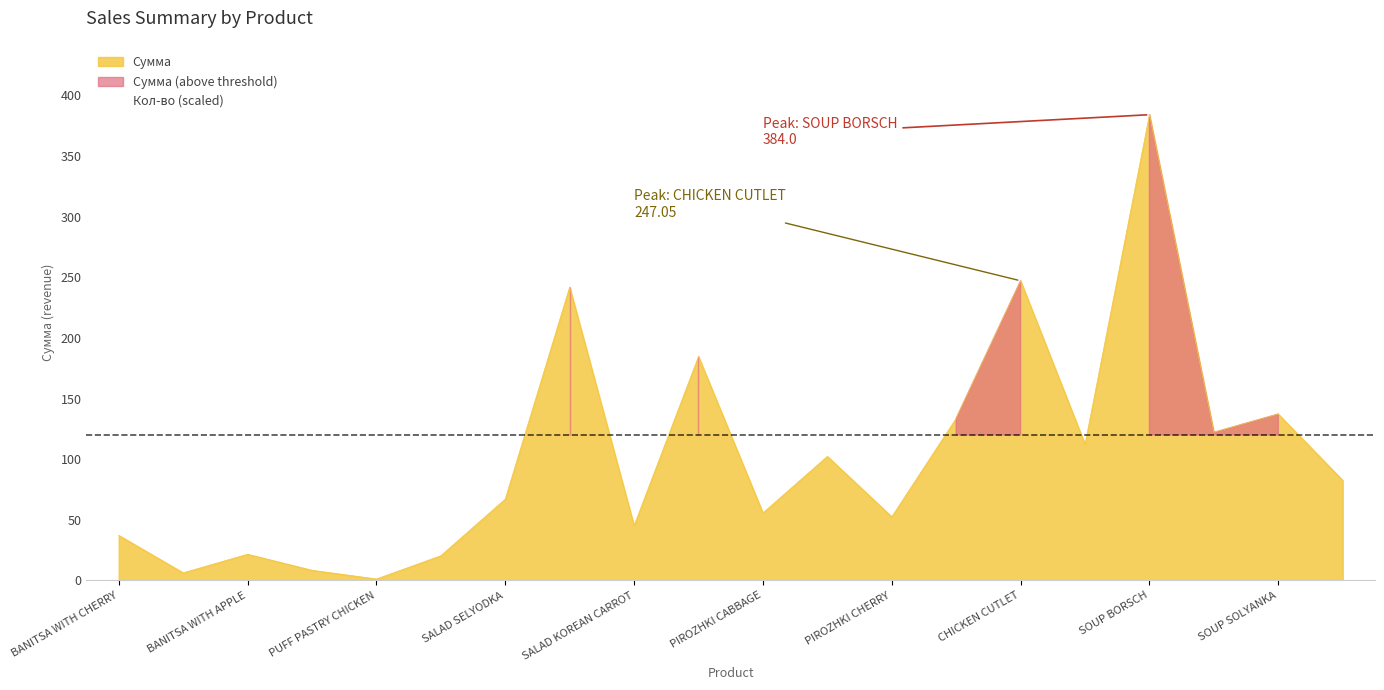

What is the highest value of the Сумма series?

384.0